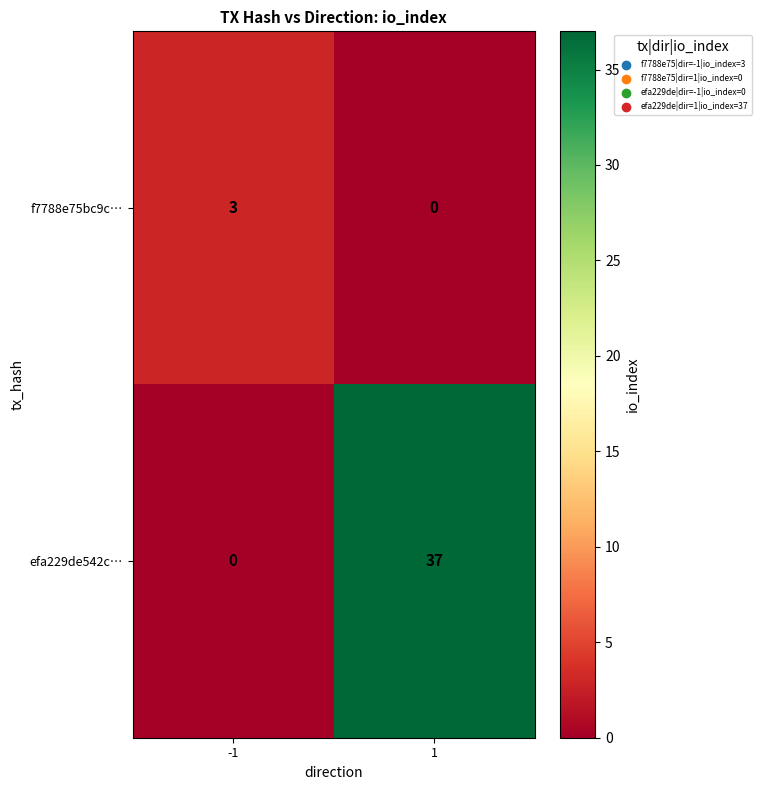

Count the number of categories in the chart.

2